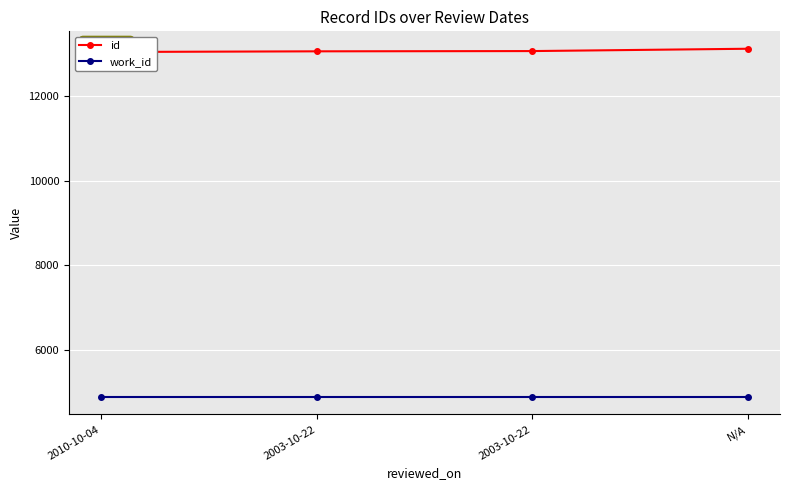

Reading left to right, transcribe all the data shown in this chart.

id: 13044	13060	13066	13121
work_id: 4875	4875	4875	4875